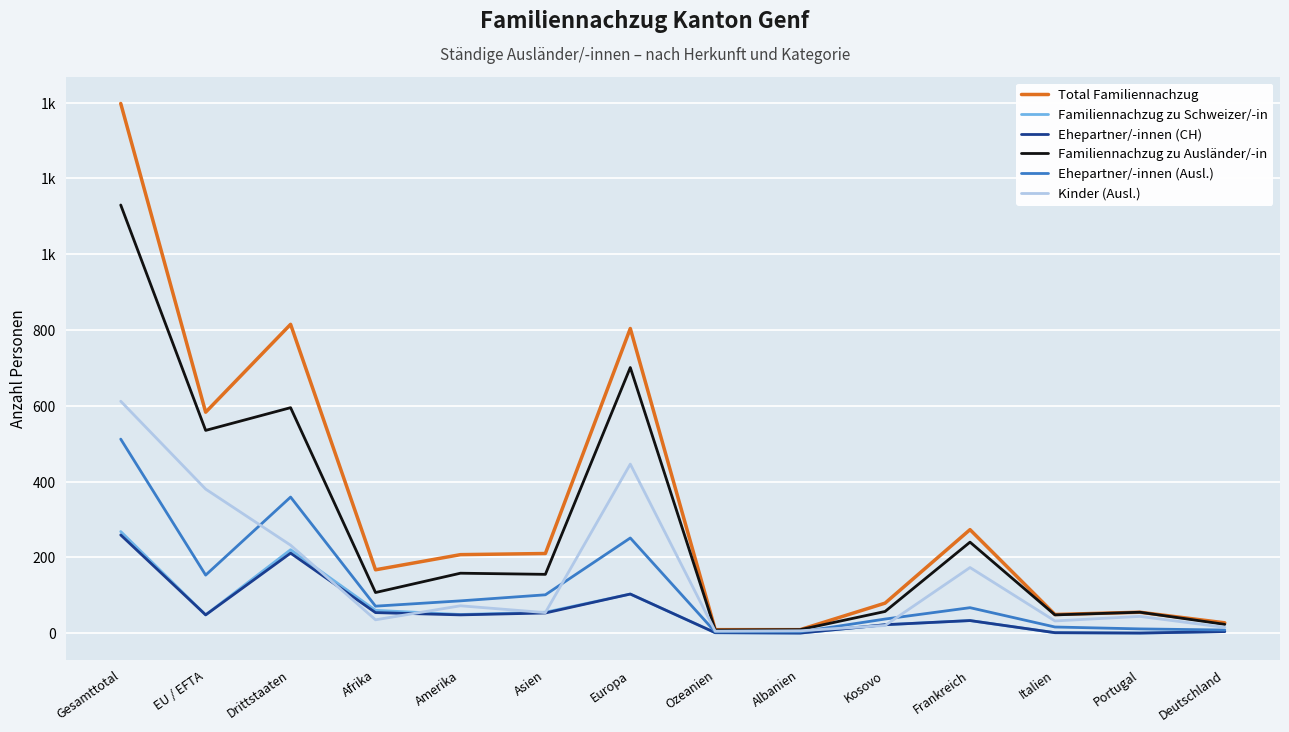

What are all the series names shown in the legend?

Total Familiennachzug, Familiennachzug zu Schweizer/-in, Ehepartner/-innen (CH), Familiennachzug zu Ausländer/-in, Ehepartner/-innen (Ausl.), Kinder (Ausl.)